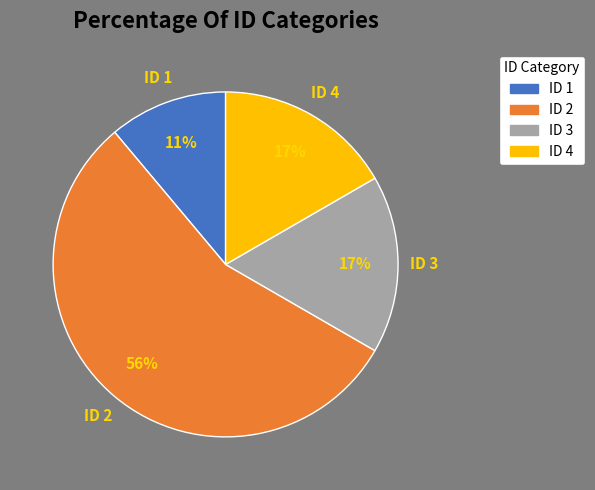

The ID 4 slice represents 29% of the pie. True or false?

False